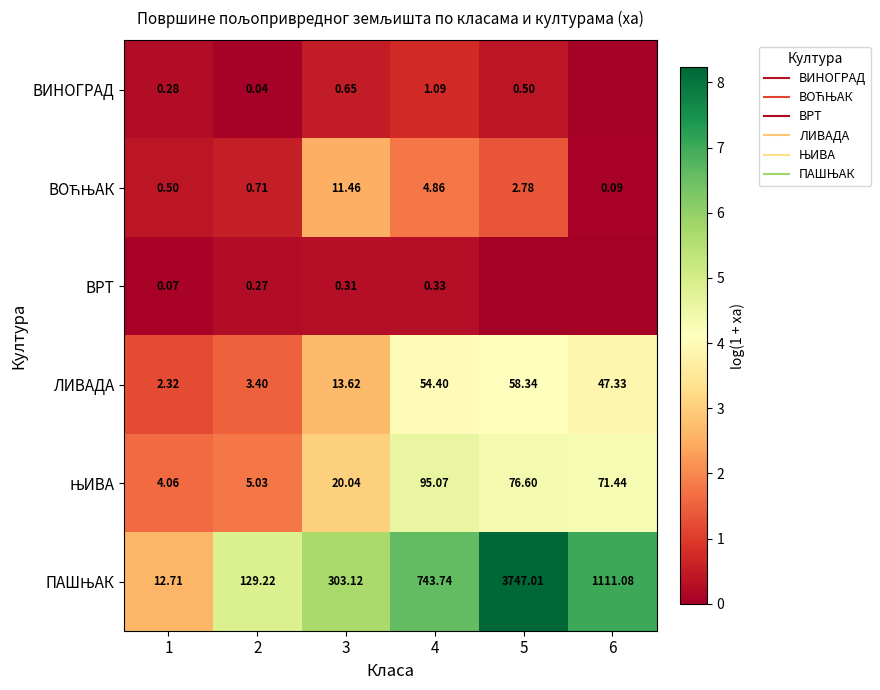

At how many categories does at least one series exceed 4?

5